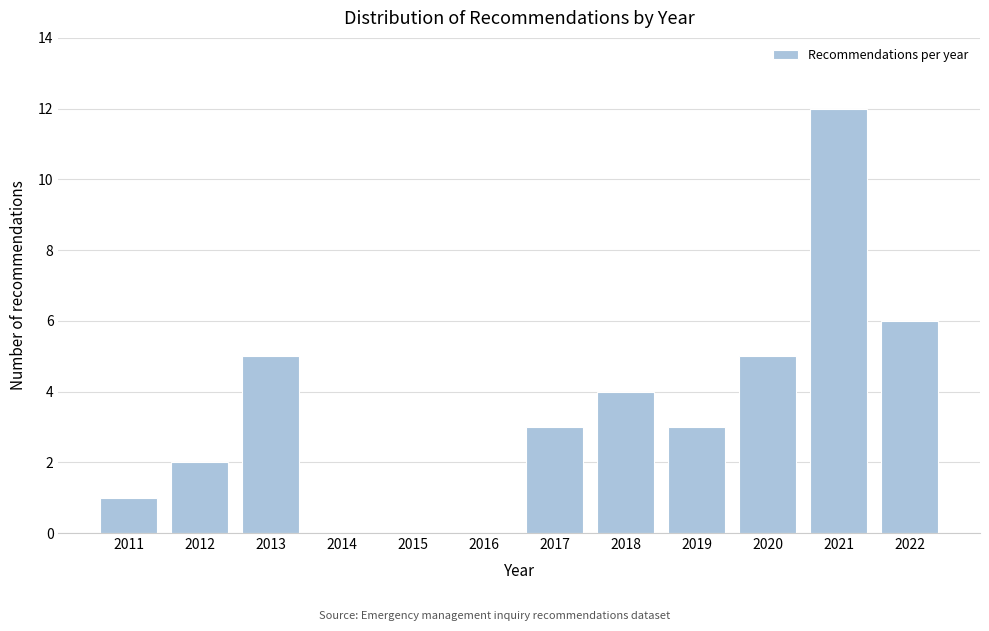

Reading left to right, transcribe all the data shown in this chart.

2011=1	2012=2	2013=5	2014=0	2015=0	2016=0	2017=3	2018=4	2019=3	2020=5	2021=12	2022=6